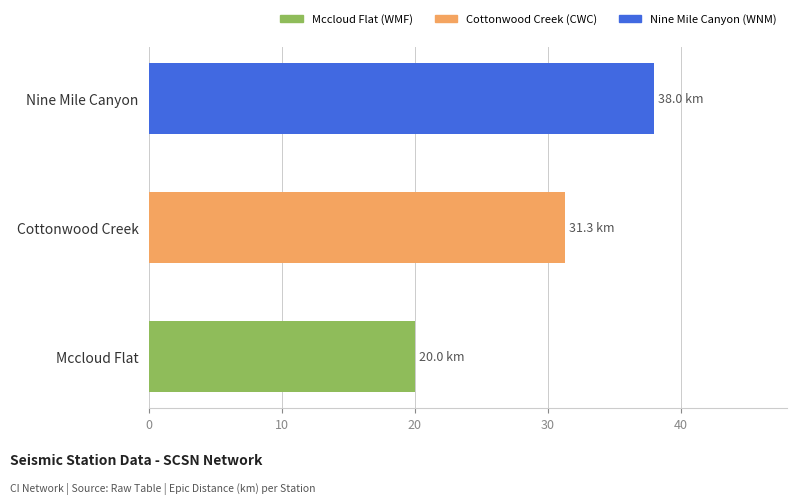

How many values are below 31?

1